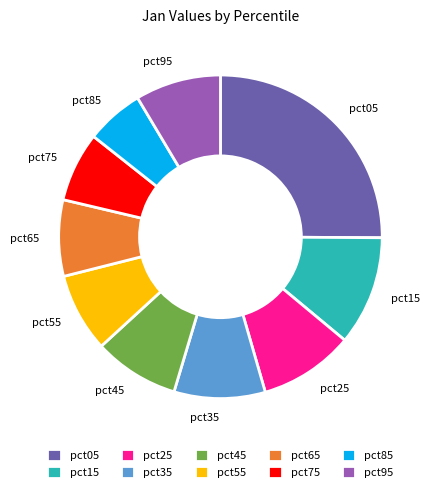

Is pct55 the majority of the pie?

No